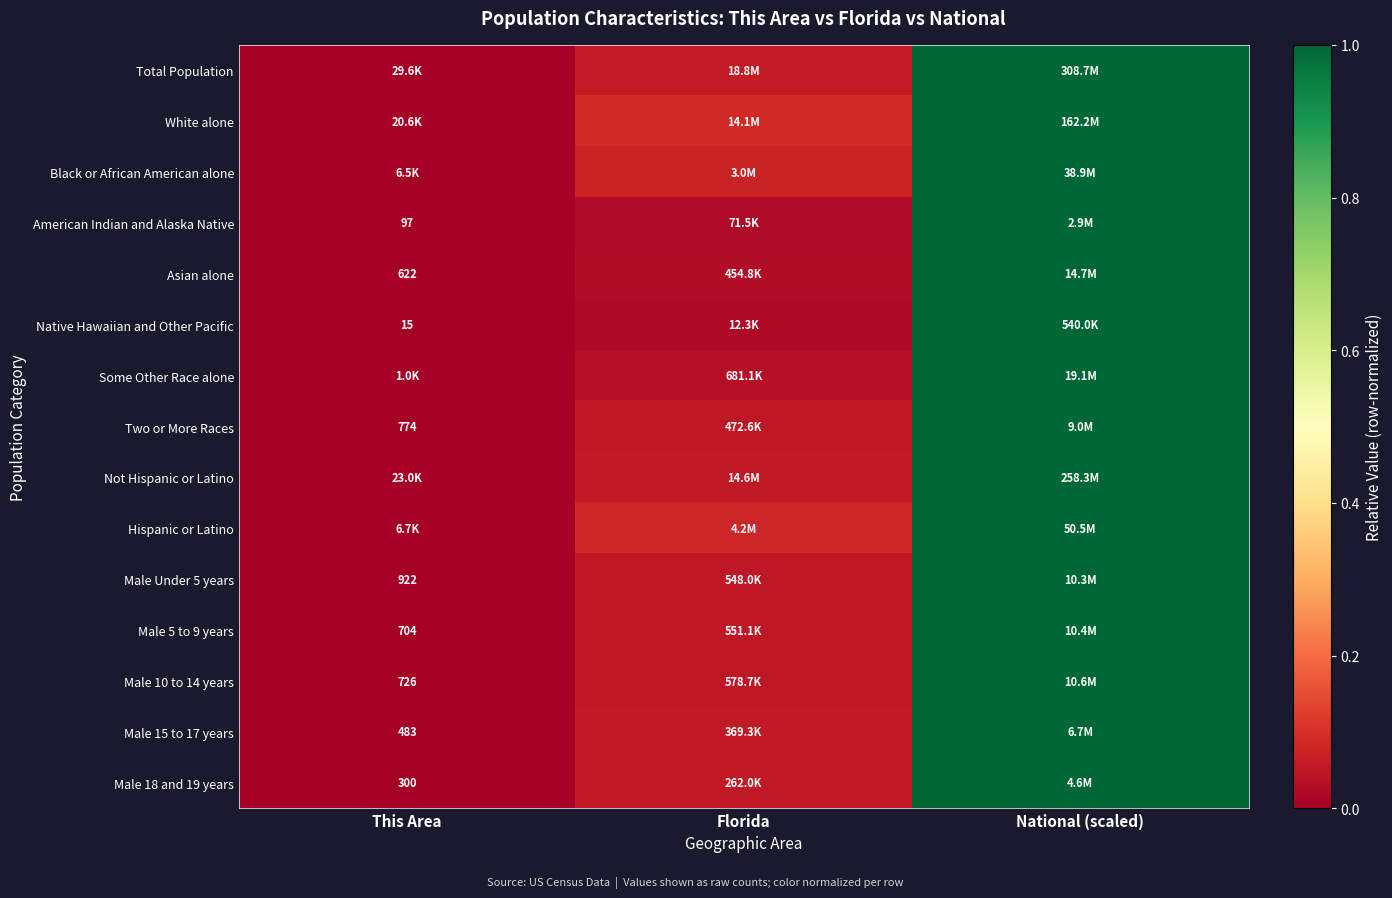

The American Indian and Alaska Native series shows -0.7 at This Area. True or false?

False